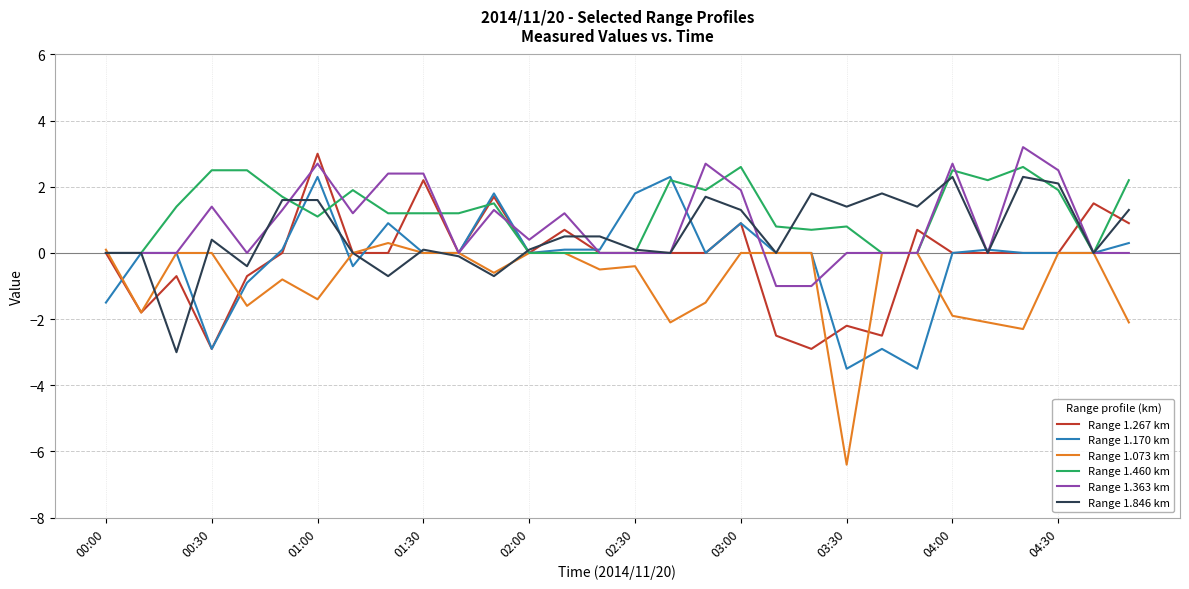

What is the greatest value displayed?

3.2